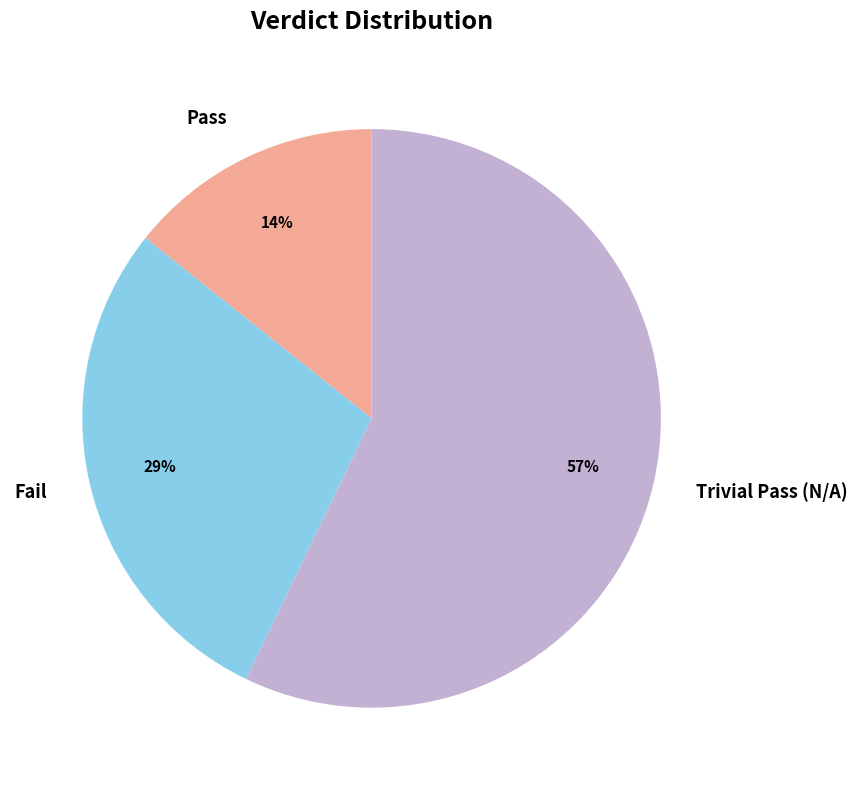

Do Pass and Trivial Pass (N/A) together represent more than half of the pie?

Yes